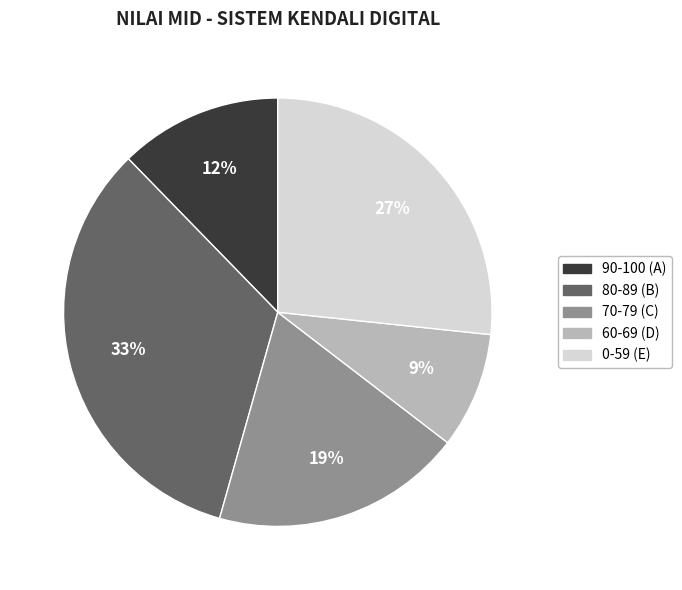

To the nearest percent, what is the average slice percentage?

20%